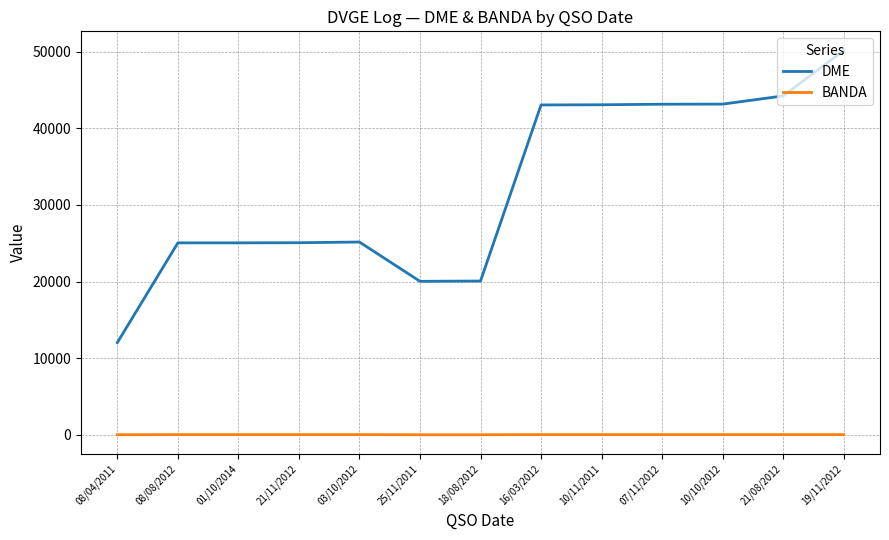

At which category is the sum across all series the highest?

19/11/2012